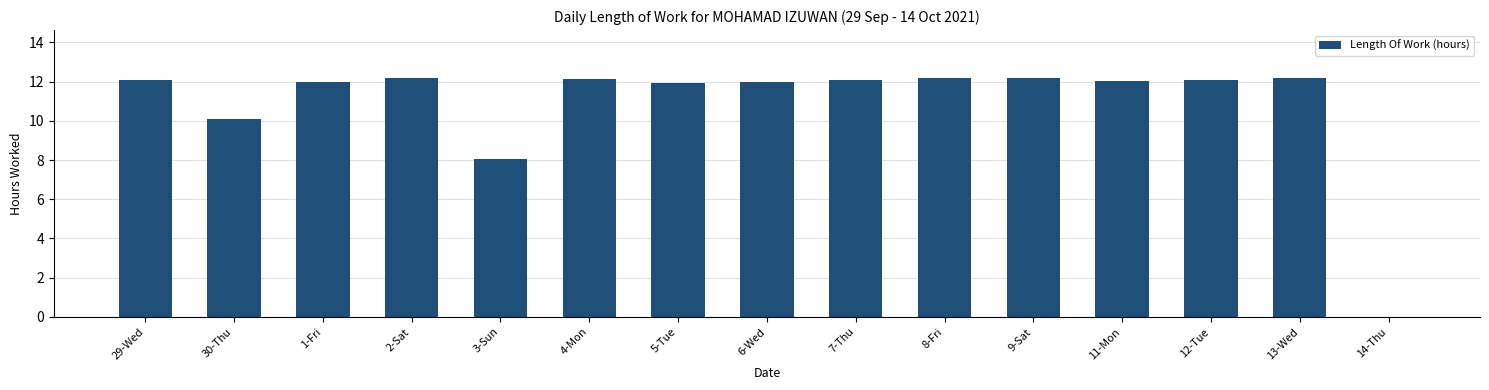

What is the difference between the values at 1-Fri and 5-Tue?

0.1